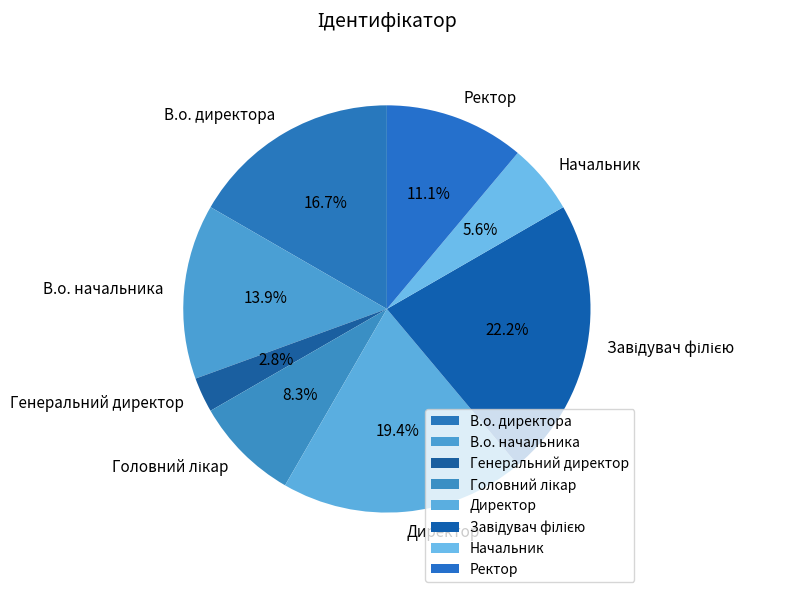

Is Директор the majority of the pie?

No